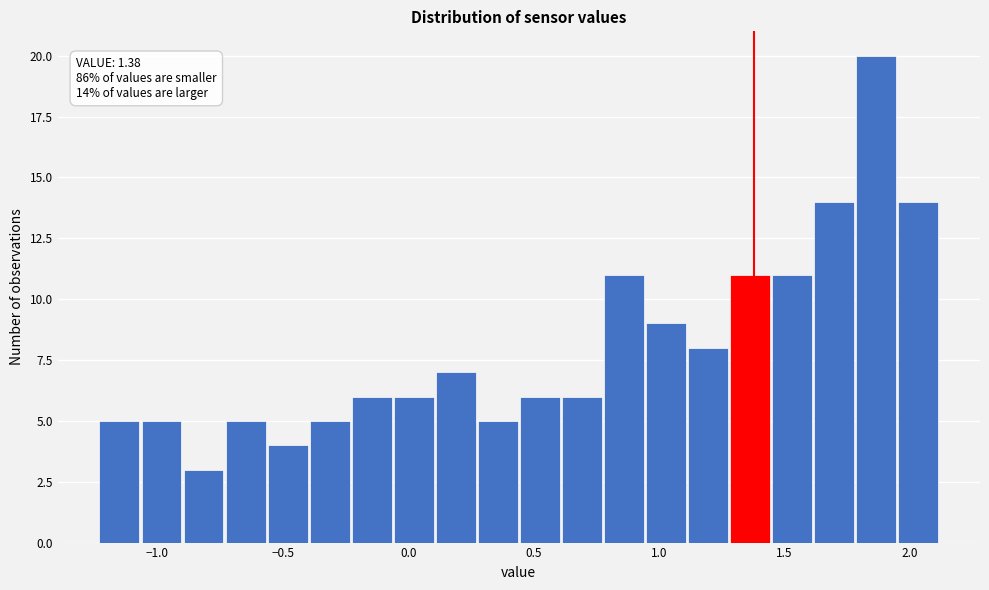

Read against the x-axis, roughly where is the centre of the tallest bar?

1.85